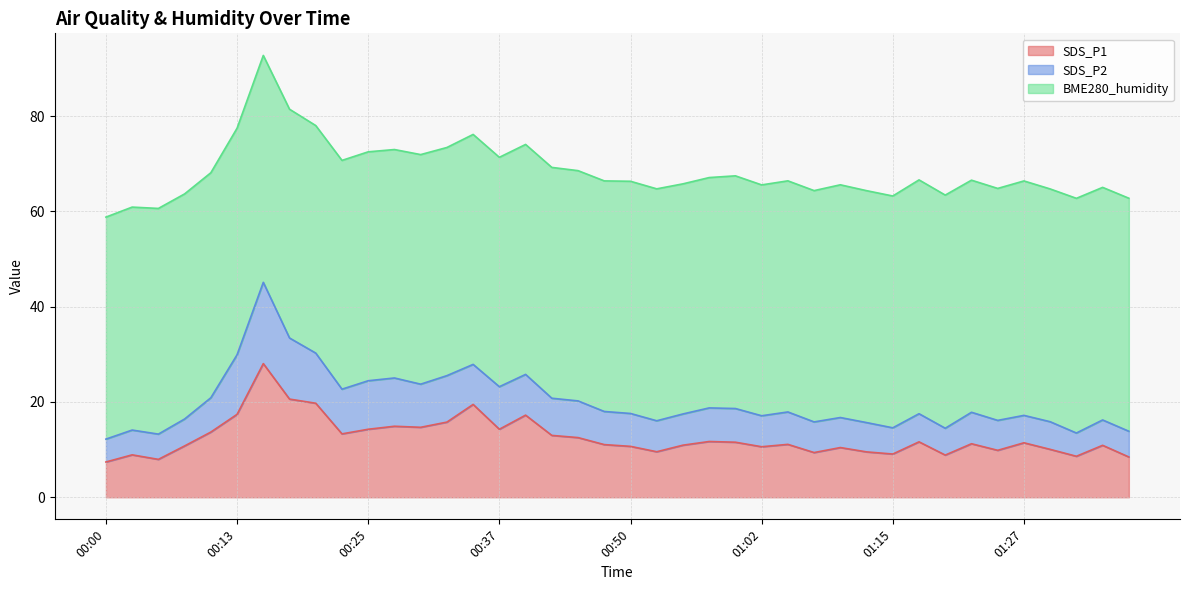

Which series has the largest range (max minus min)?

SDS_P1